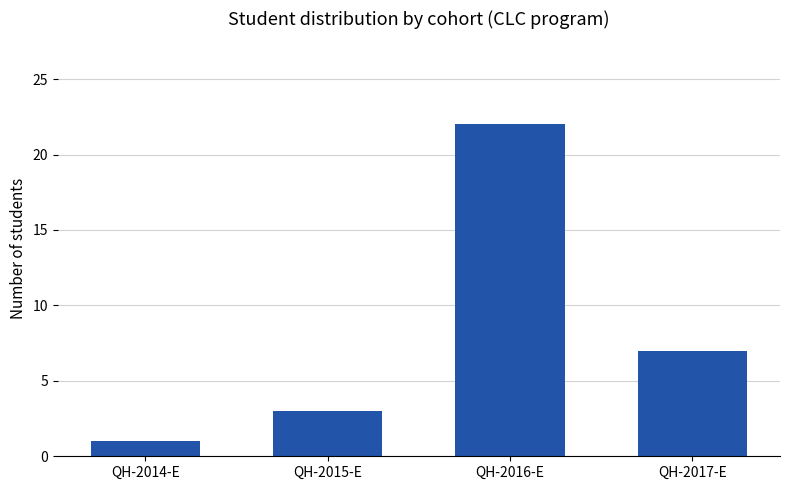

Which category has the lowest value across all series?

QH-2014-E